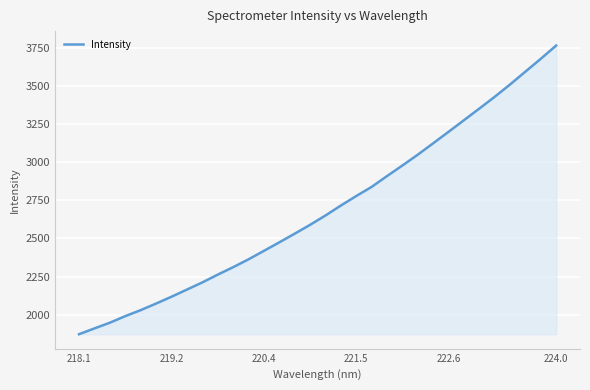

What is the difference between the maximum and minimum values?

1891.0